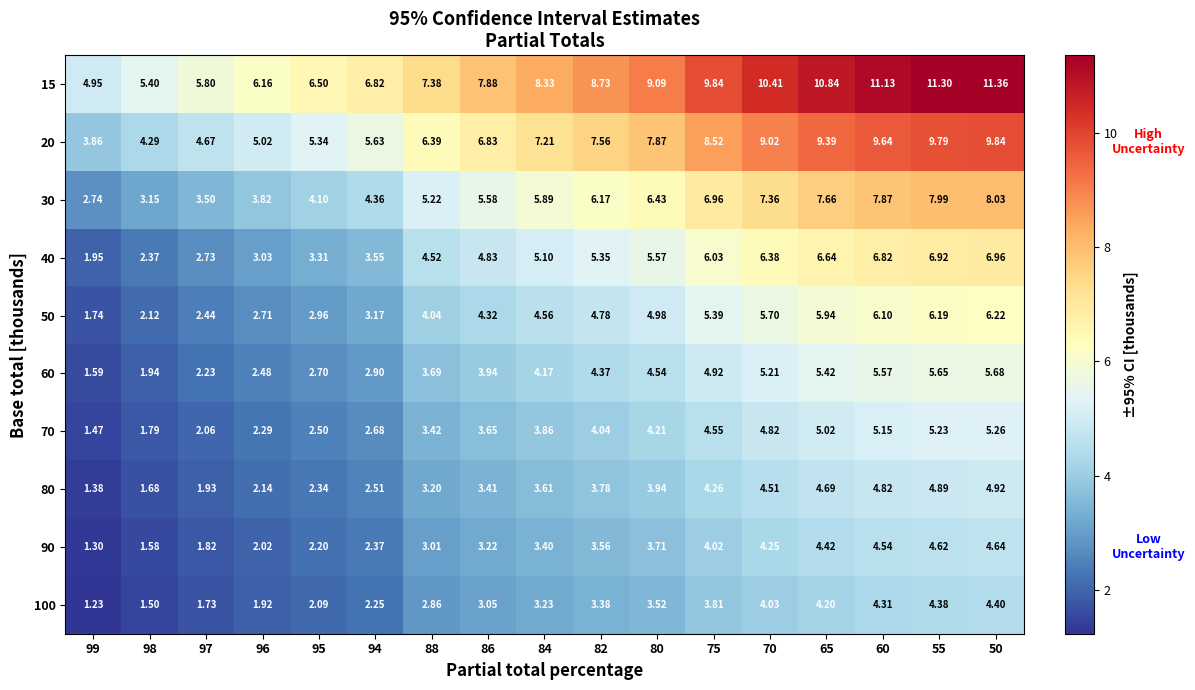

Is the value of 50 at 70 greater than the value of 90 at 84?

Yes